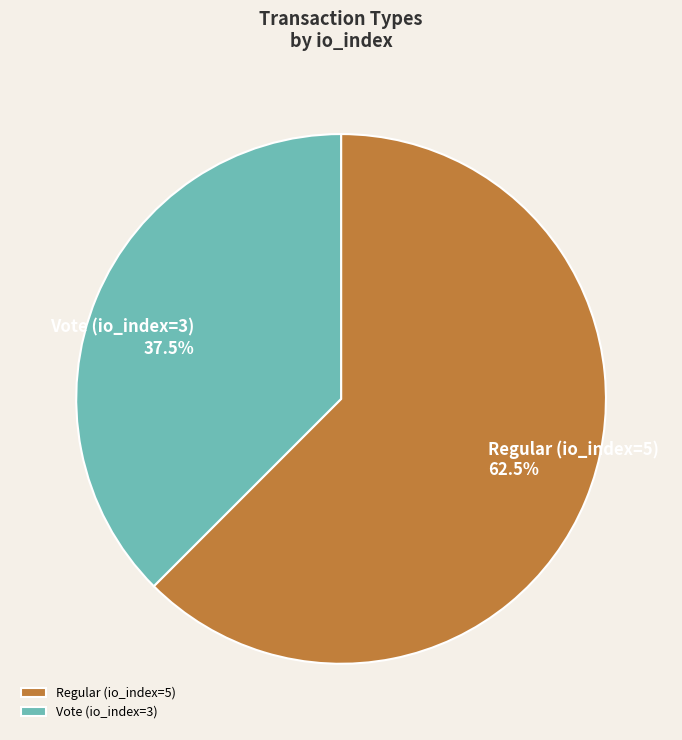

To the nearest percent, what is the difference between the largest and smallest slice percentages?

25%